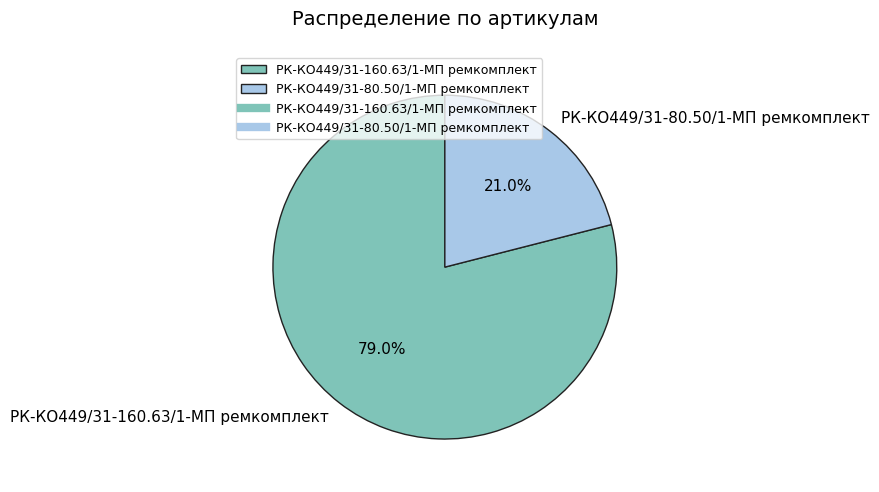

Count the number of slices in the pie.

2